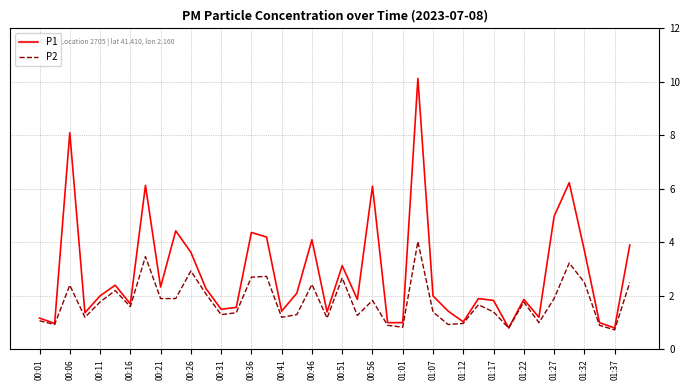

True or false: P2 has more than 2 interior local peaks.

True